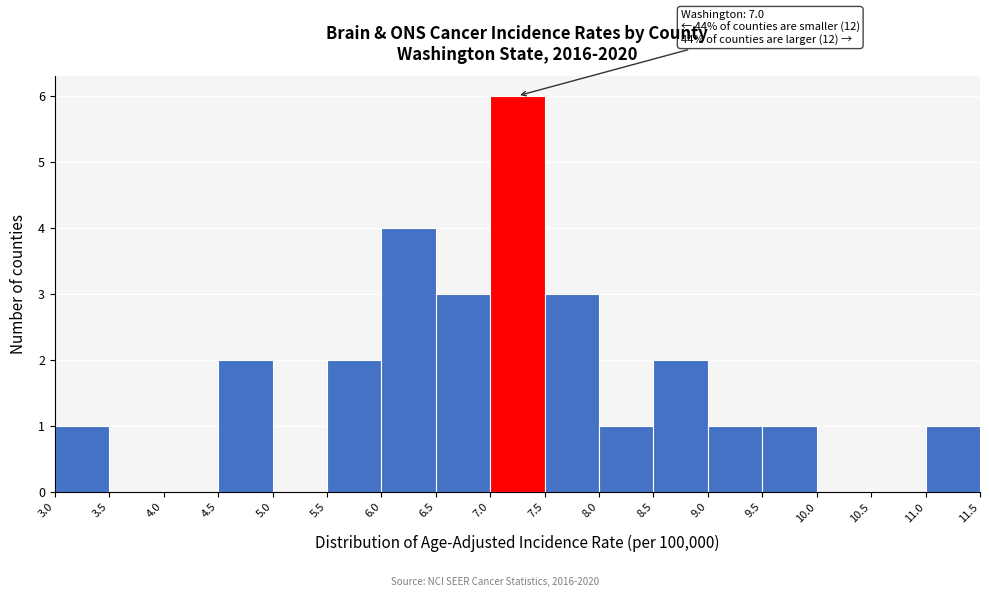

Which range on the x-axis has the tallest bar?

7.0 to 7.5